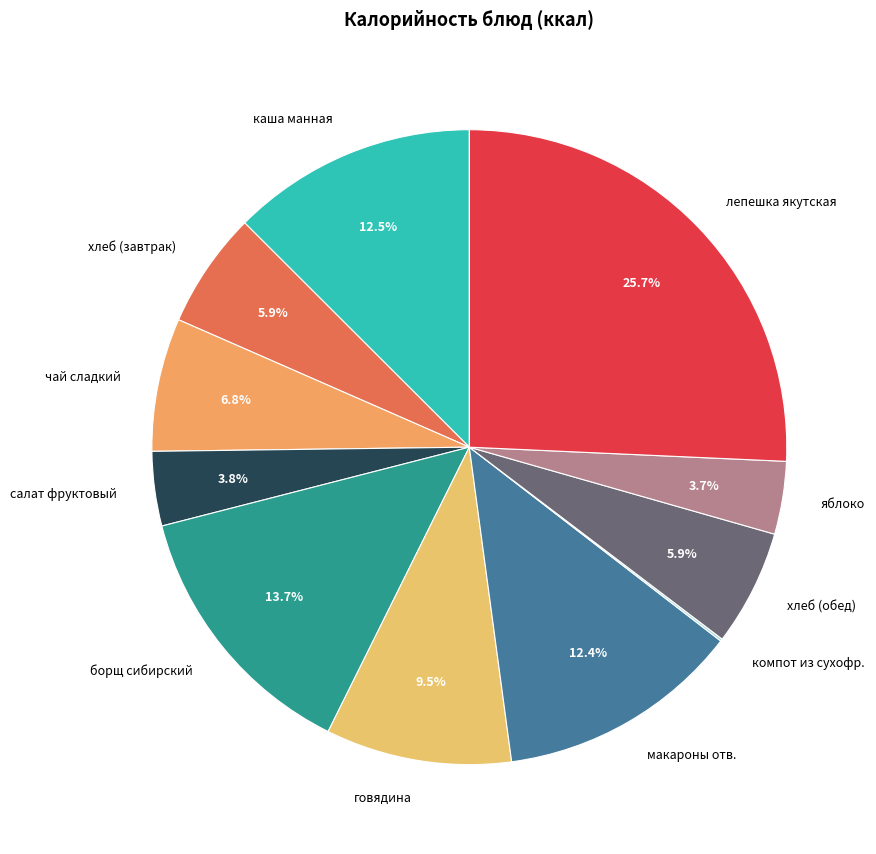

Is there any slice that represents more than half of the pie?

No